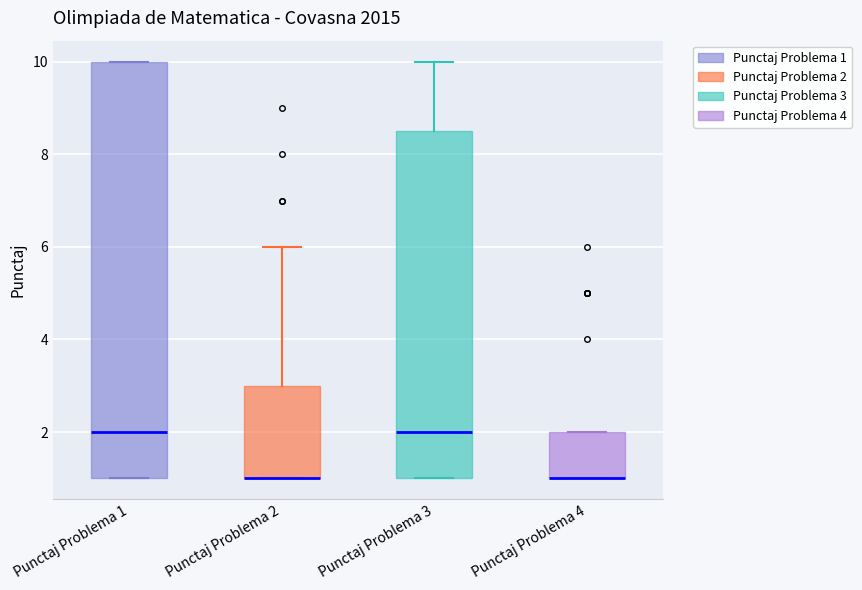

Reading left to right, read every box against the y-axis: the position of its median line, the range the box covers, and the ends of its whiskers. The values are not printed on the chart, so give them approximately, as read against the axis.

Punctaj Problema 1: median 2.0, box 1.0 to 10.0, whiskers 1.0 to 10.0
Punctaj Problema 2: median 1.0 (drawn on the box's lower edge), box 1.0 to 3.0, whiskers 1.0 to 6.0
Punctaj Problema 3: median 2.0, box 1.0 to 8.6, whiskers 1.0 to 10.0
Punctaj Problema 4: median 1.0 (drawn on the box's lower edge), box 1.0 to 2.0, whiskers 1.0 to 2.0